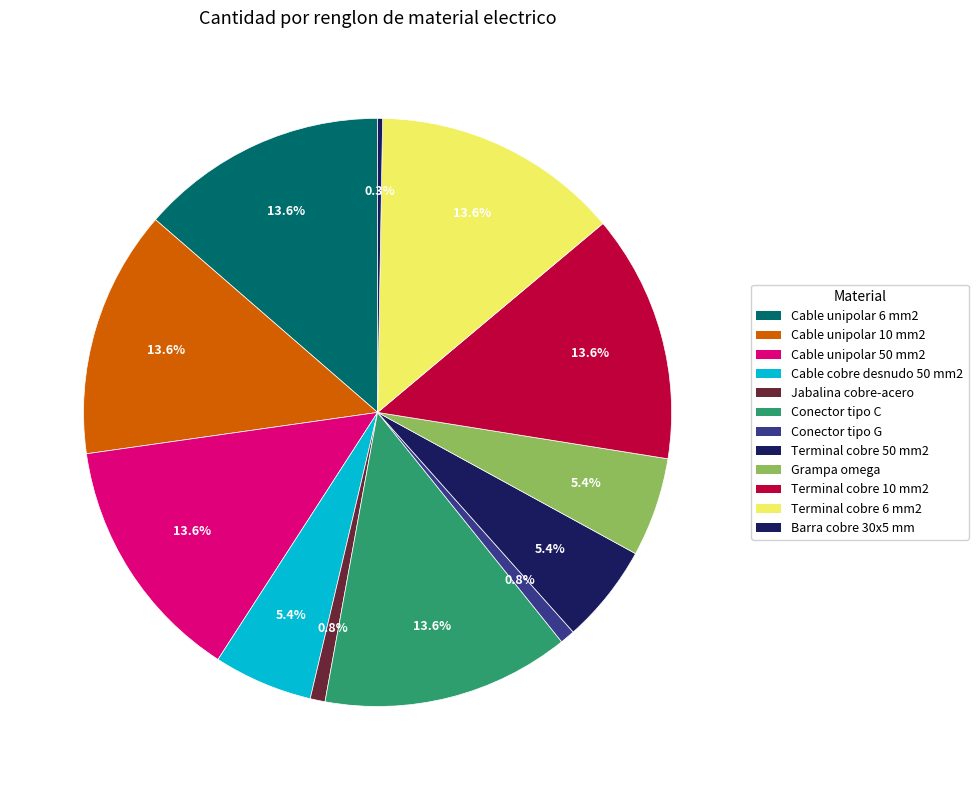

What percentage do Cable unipolar 10 mm2 and Jabalina cobre-acero together represent?

14.4%